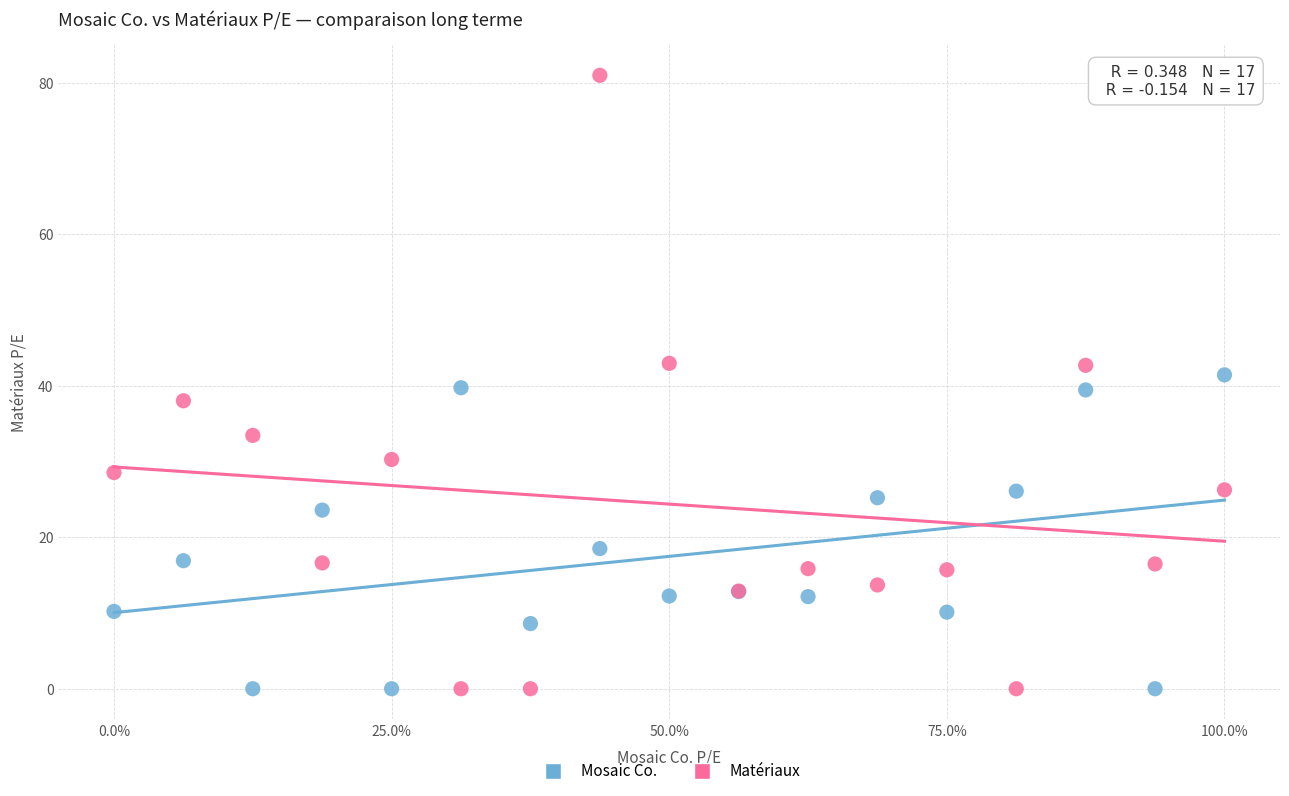

Which series contains the highest Y value?

Matériaux